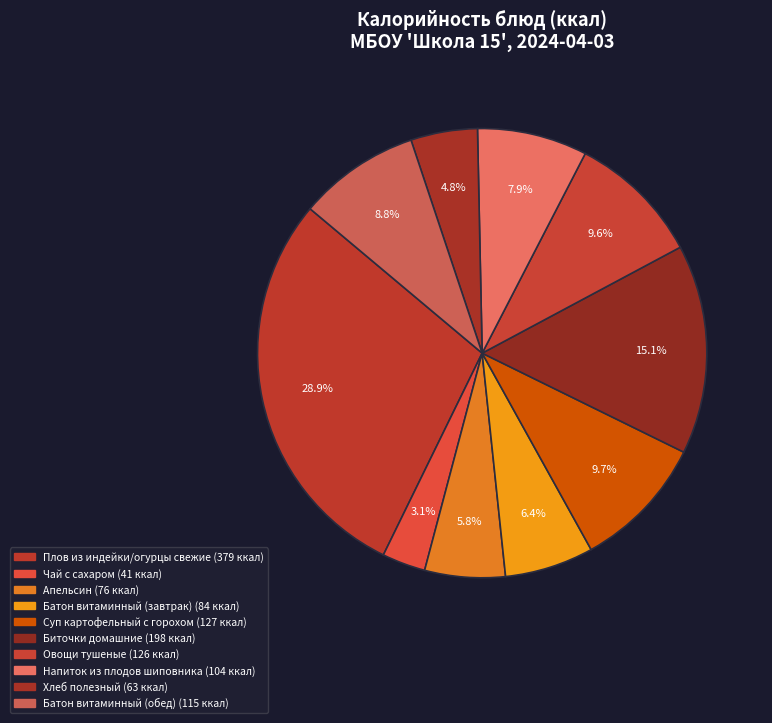

How many slices are in this pie chart?

10